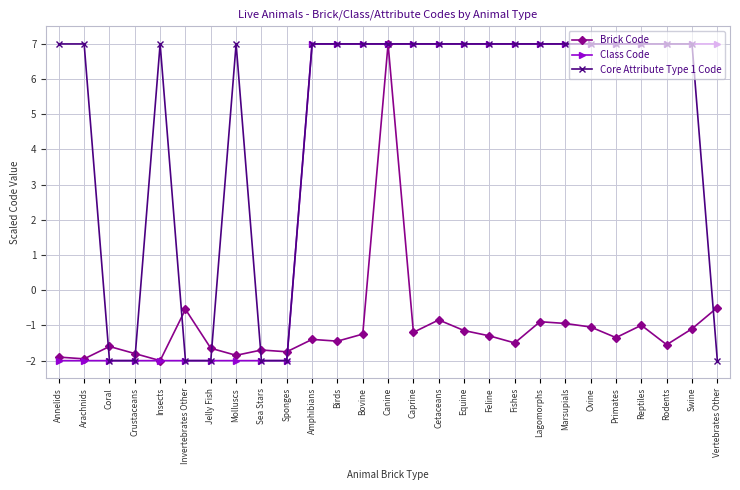

Rank the series by their average value, from lowest to highest.

Brick Code, Class Code, Core Attribute Type 1 Code